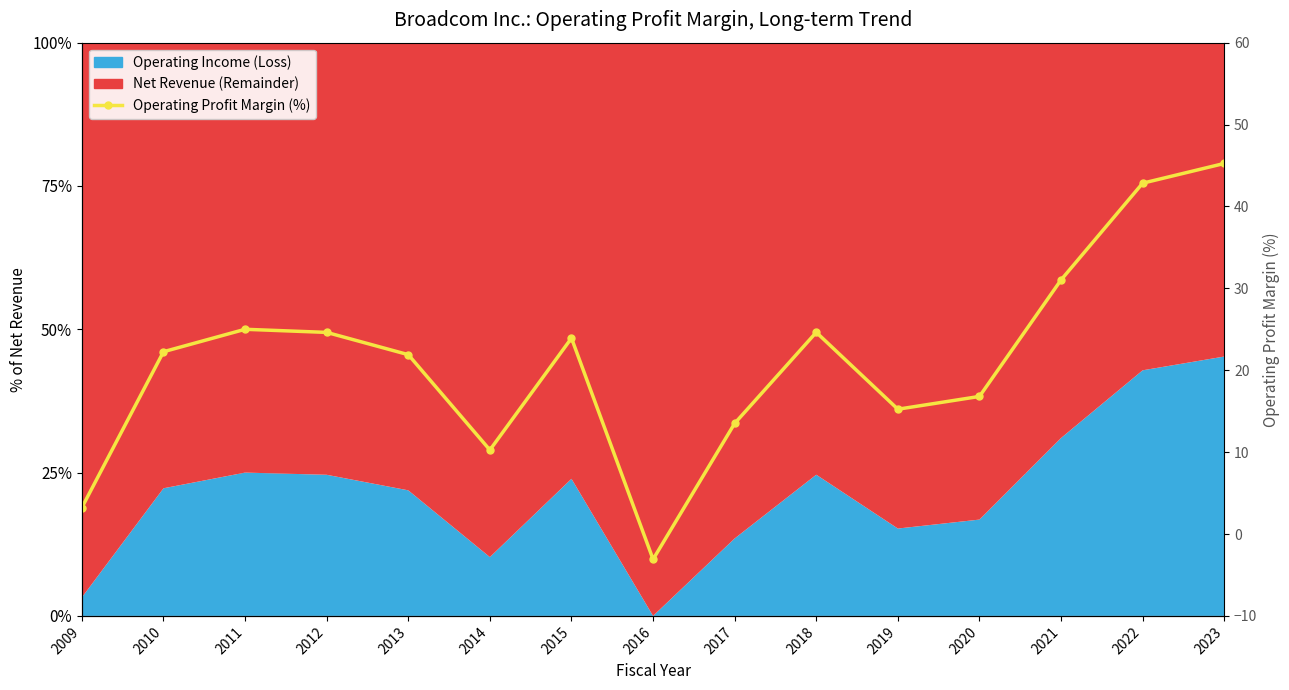

Which has a higher value, 2015 or 2010?

2015